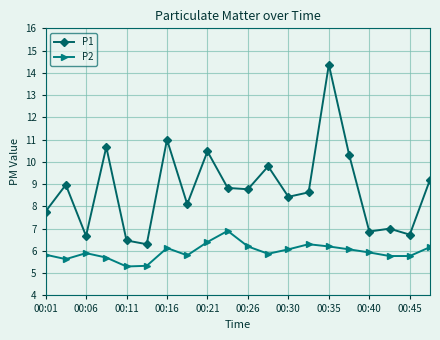

Which series has the widest spread of values?

P1